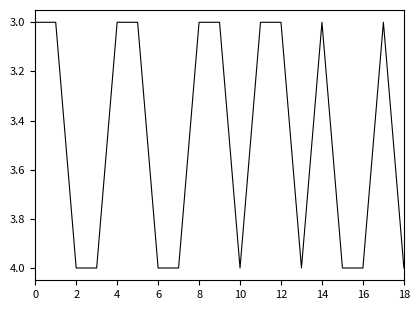

True or false: there are more than 1 points higher than both neighbors.

True